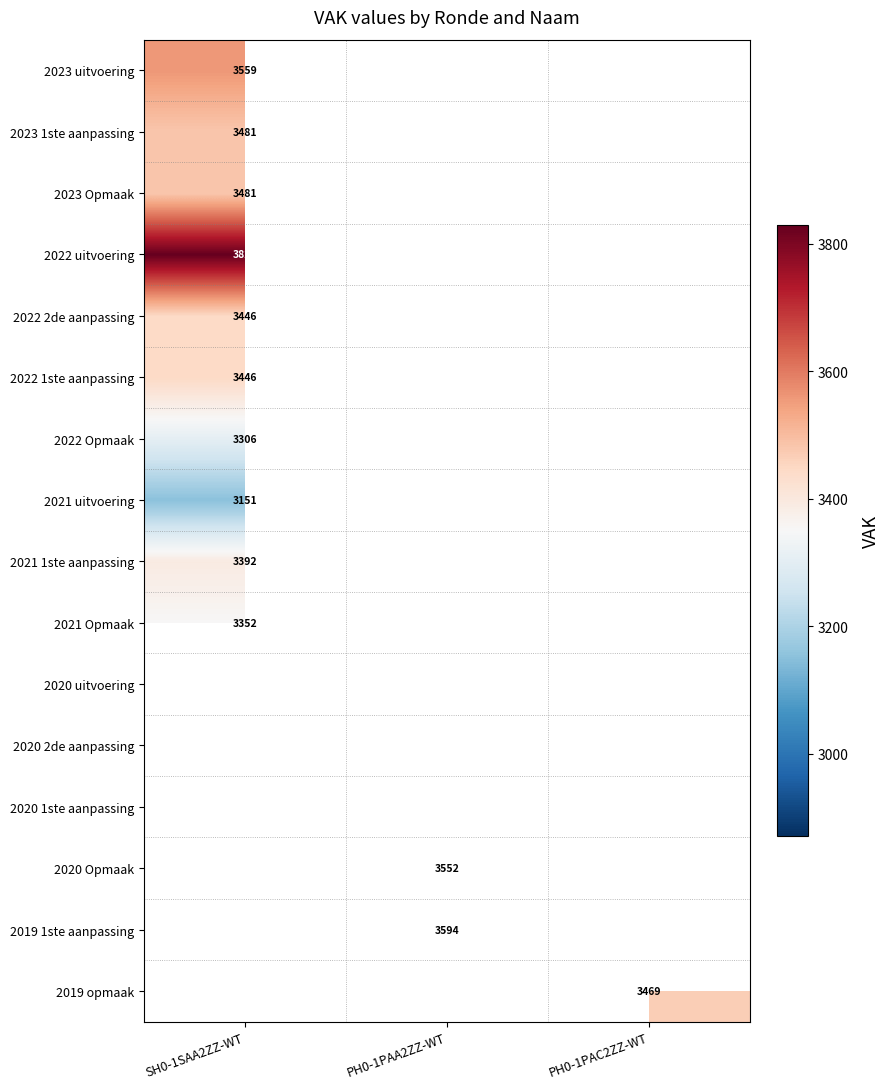

List the series in order of their overall mean, lowest first.

2023 uitvoering, 2023 1ste aanpassing, 2023 Opmaak, 2022 uitvoering, 2022 2de aanpassing, 2022 1ste aanpassing, 2022 Opmaak, 2021 uitvoering, 2021 1ste aanpassing, 2021 Opmaak, 2020 uitvoering, 2020 2de aanpassing, 2020 1ste aanpassing, 2020 Opmaak, 2019 1ste aanpassing, 2019 opmaak